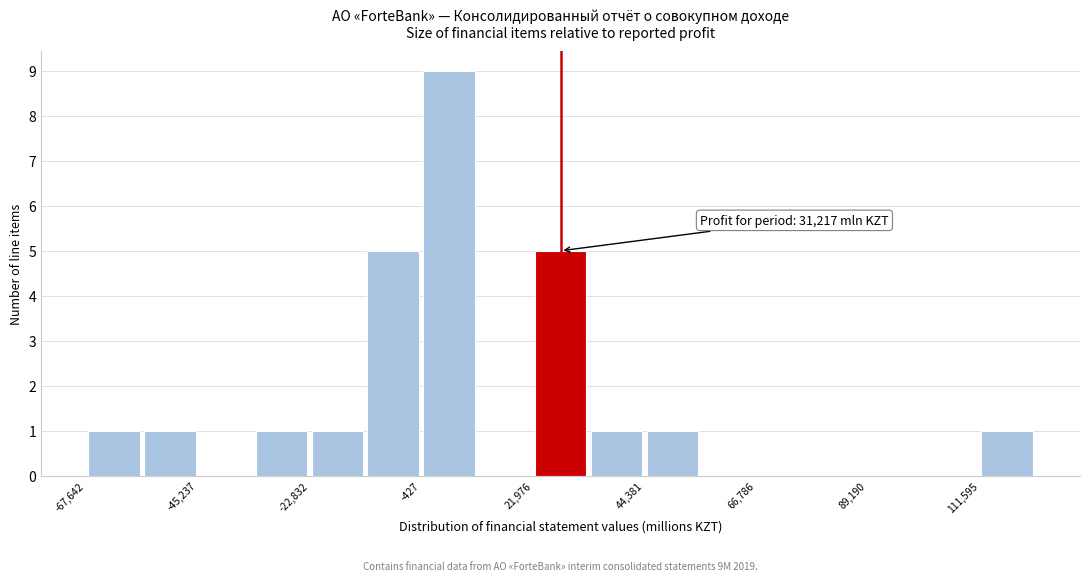

Read against the x-axis, roughly where is the centre of the tallest bar?

5000